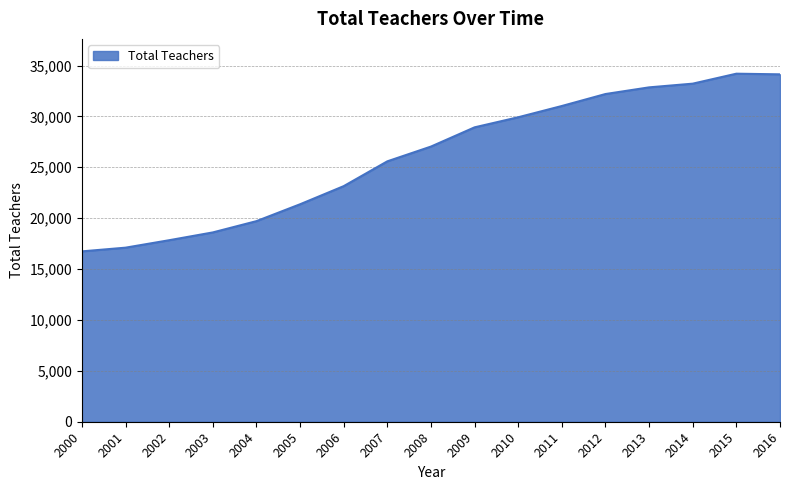

True or false: the data shows 7059 at 2007.

False